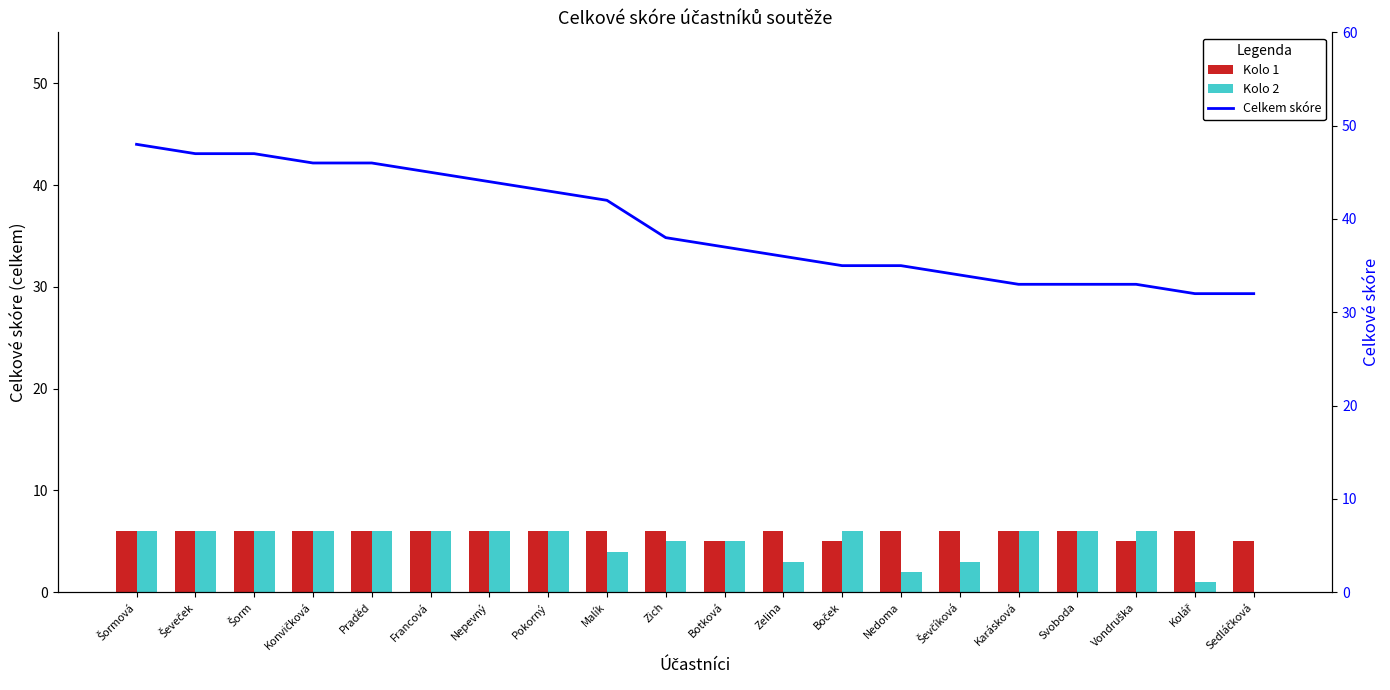

Which series has the largest range (max minus min)?

Celkem skóre